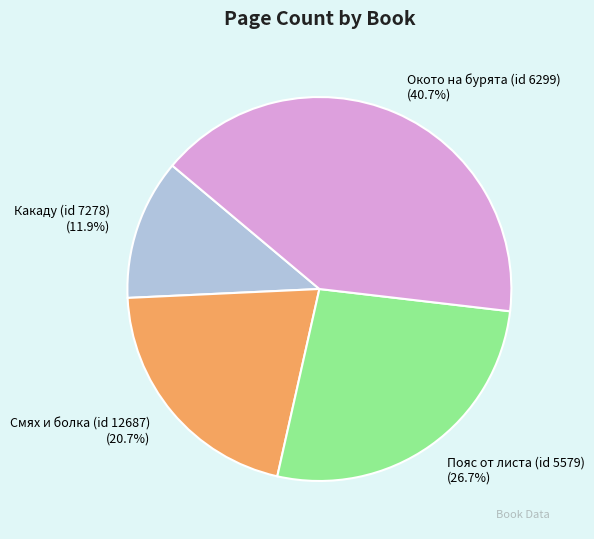

Between Пояс от листа (id 5579) and Окото на бурята (id 6299), which is larger?

Окото на бурята (id 6299)